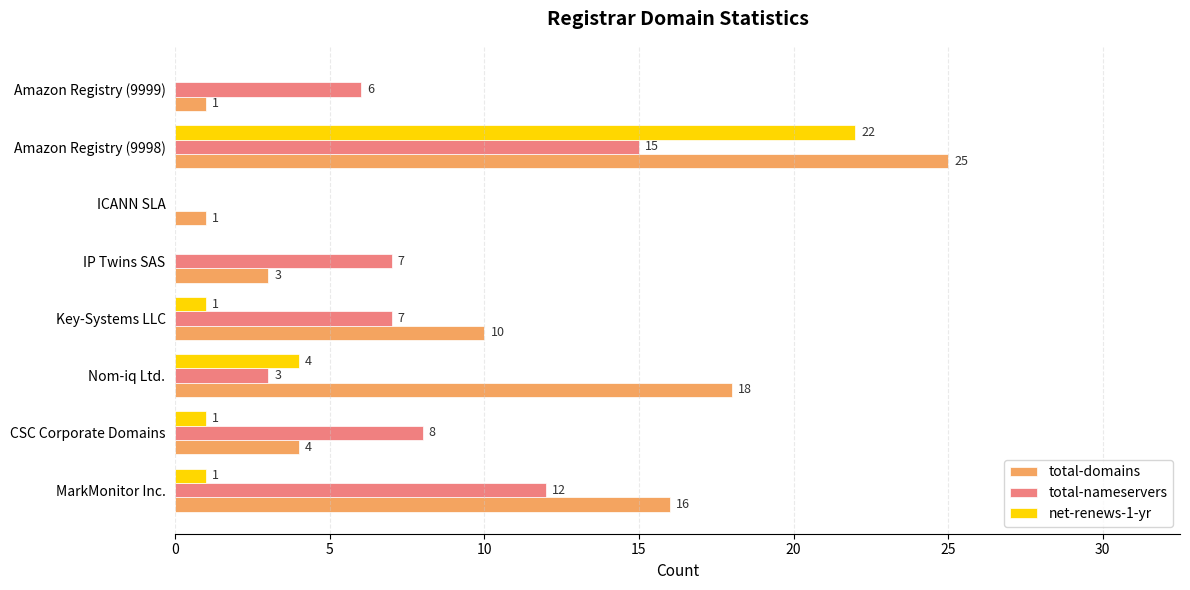

At which label is net-renews-1-yr closest to 11?

Nom-iq Ltd.